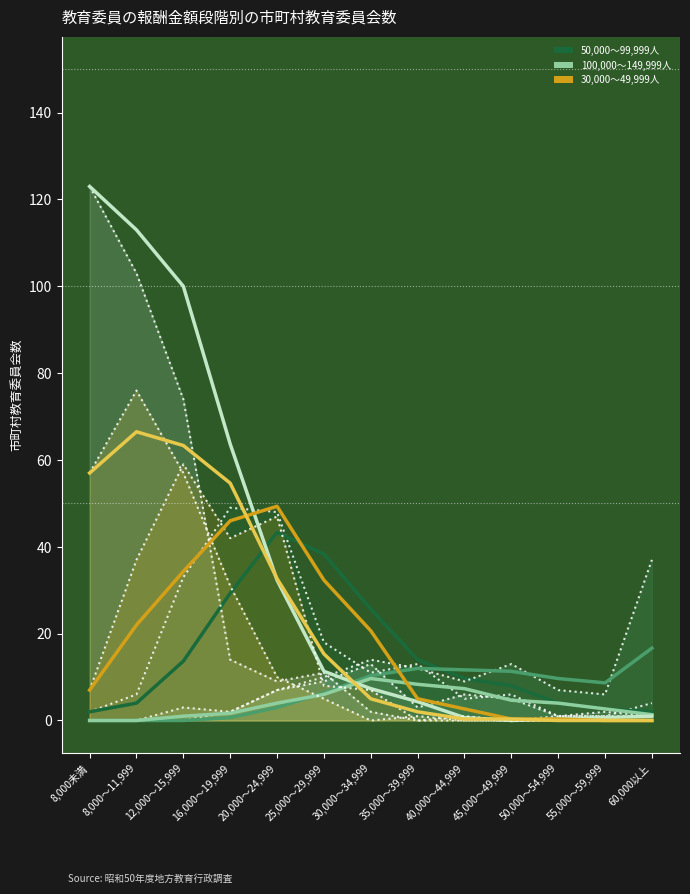

What is the difference between the maximum and minimum values in the 30,000～49,999人 series?

59